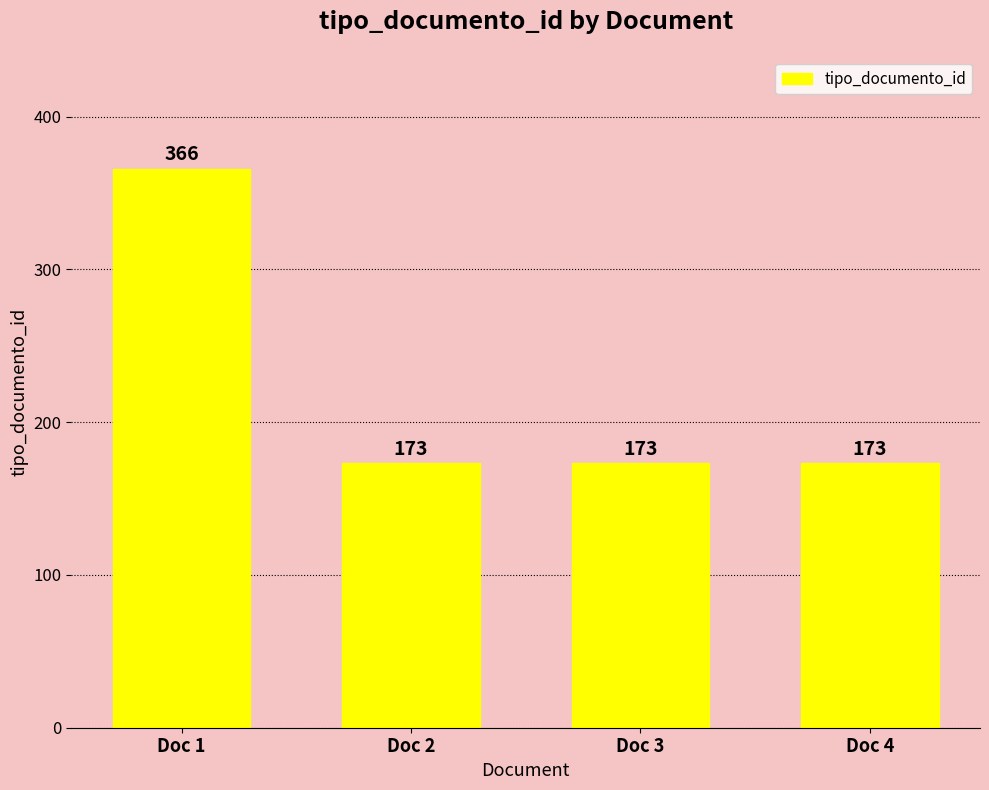

What is the sum of the values at Doc 1 and Doc 4?

539